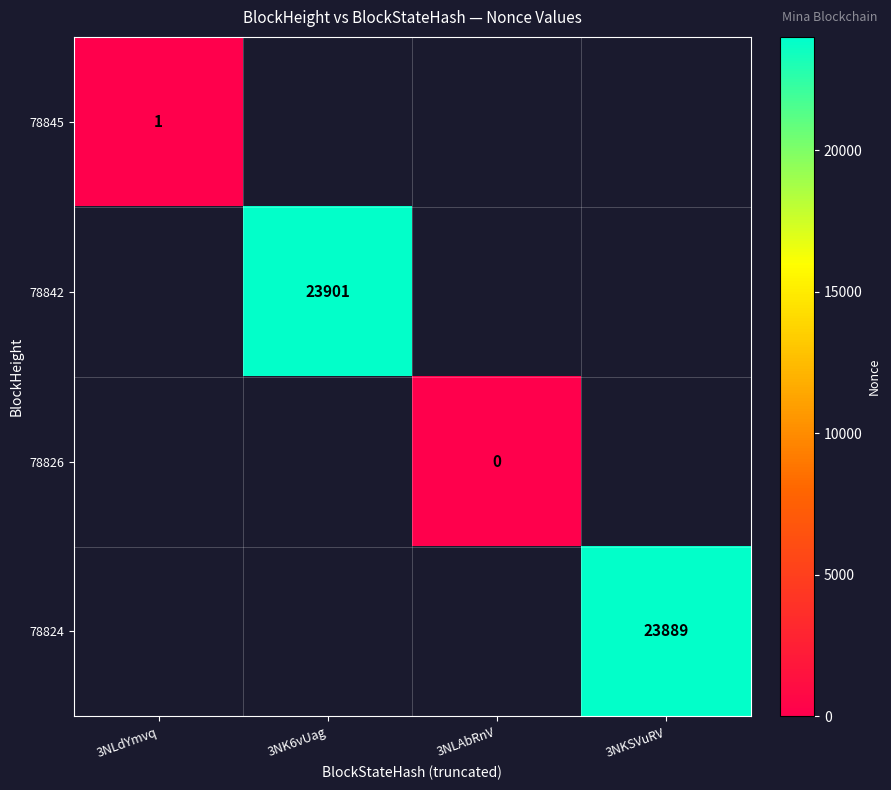

True or false: 78824 has a value of 32376 at 3NKSVuRV.

False